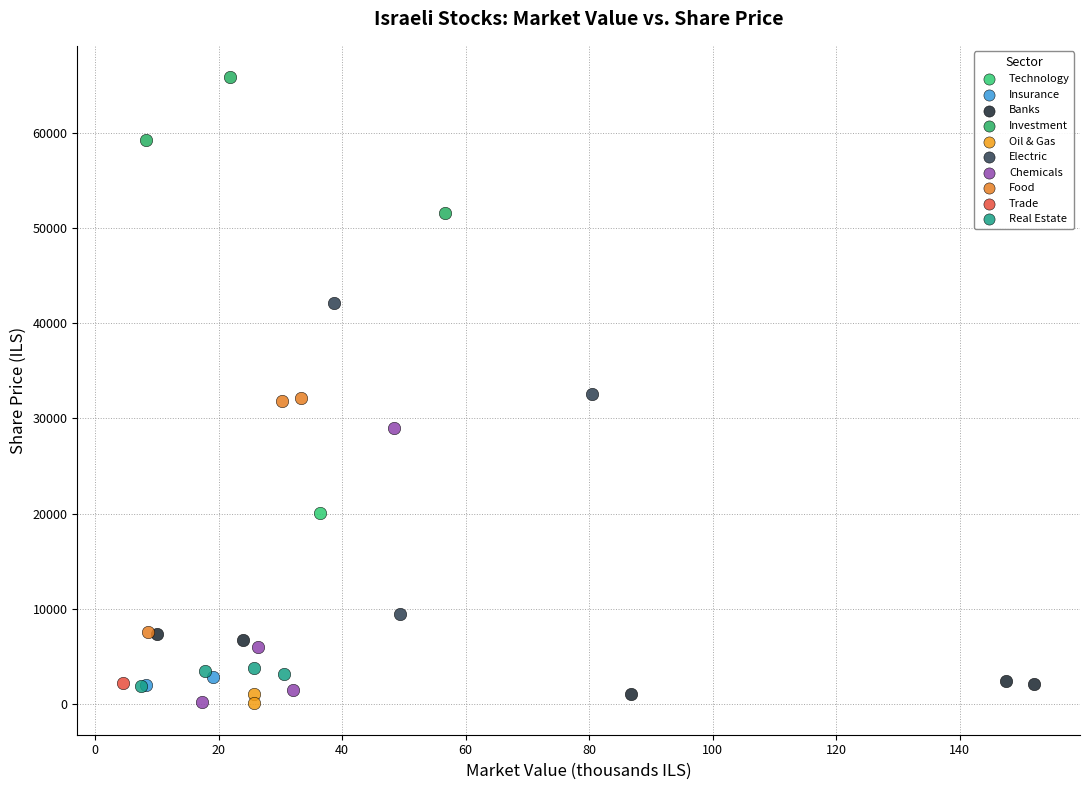

What are all the series names shown in the legend?

Technology, Insurance, Banks, Investment, Oil & Gas, Electric, Chemicals, Food, Trade, Real Estate